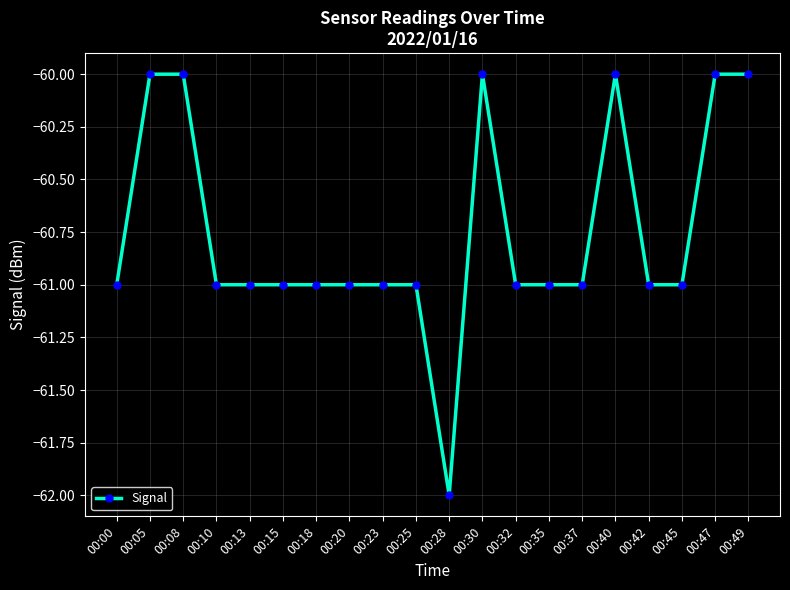

Count the values in the range -61 to -60.

19